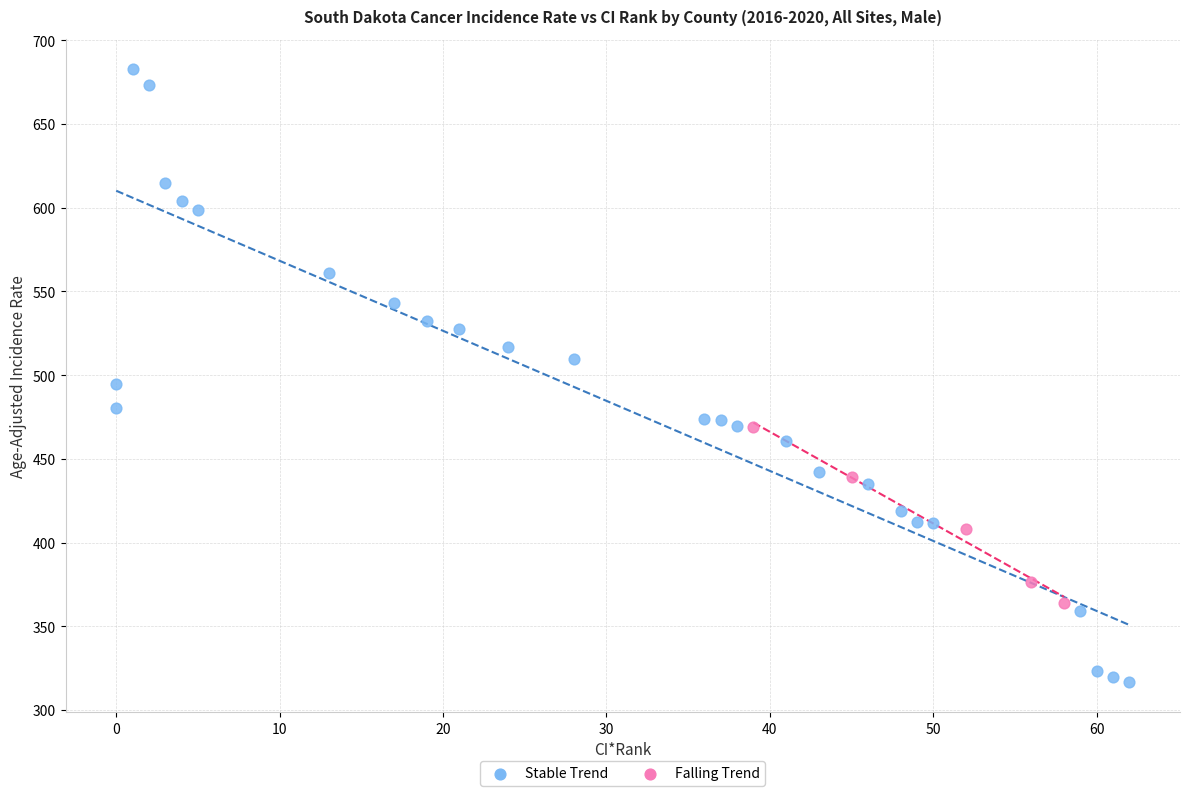

Which series reaches the maximum Y coordinate?

Stable Trend